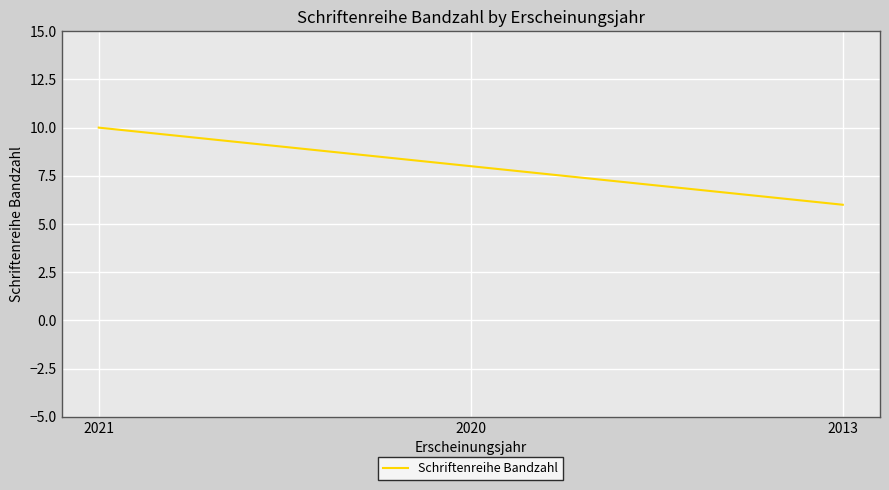

Where does the data first go above 8?

2021